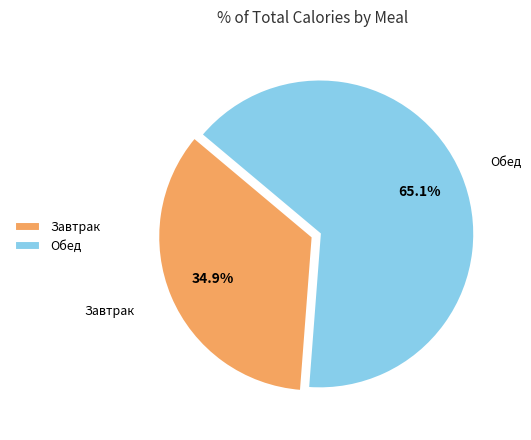

Which has a higher value, Завтрак or Обед?

Обед